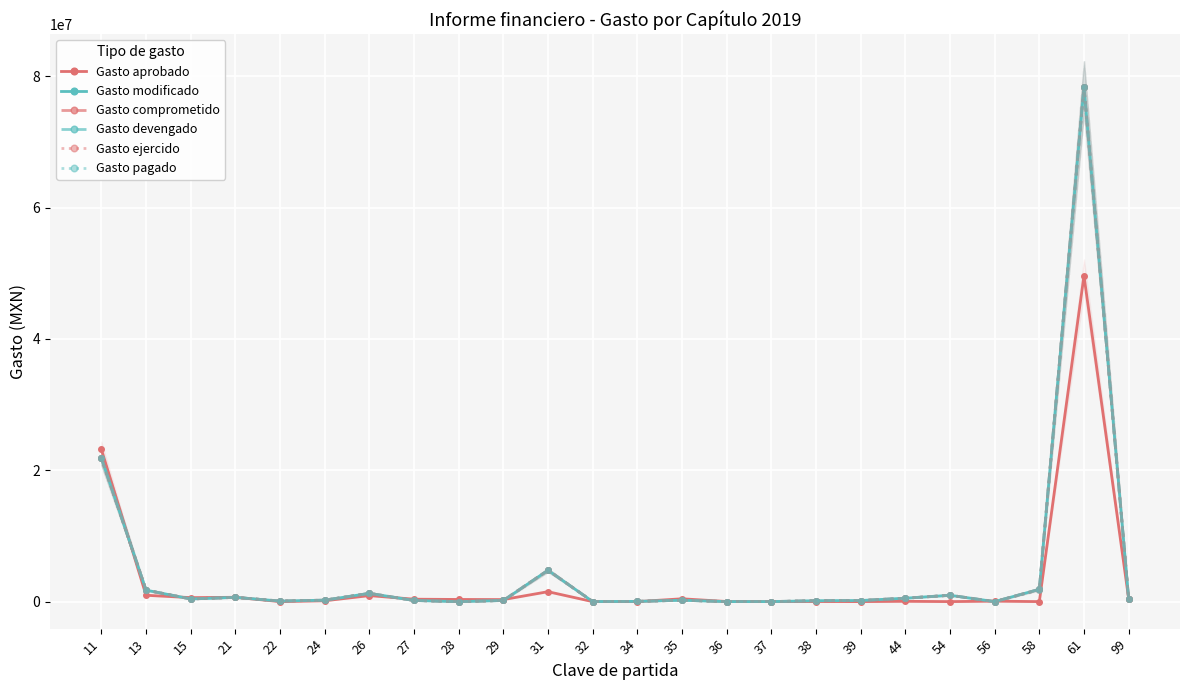

Between which two adjacent categories do Gasto aprobado and Gasto comprometido first intersect?

11 and 13